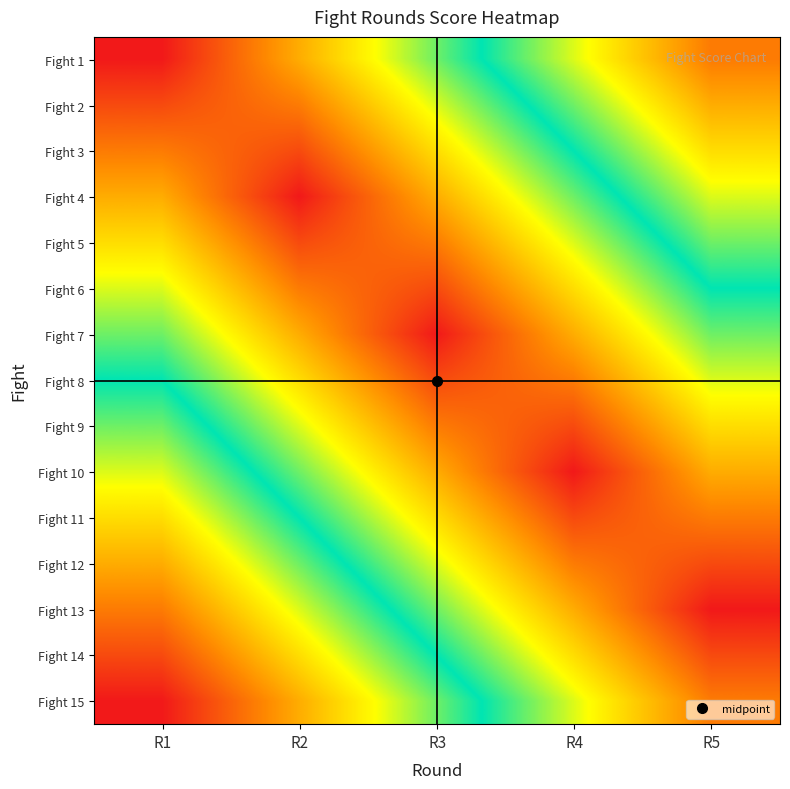

What is the difference between the highest and lowest values at R1?

1.0